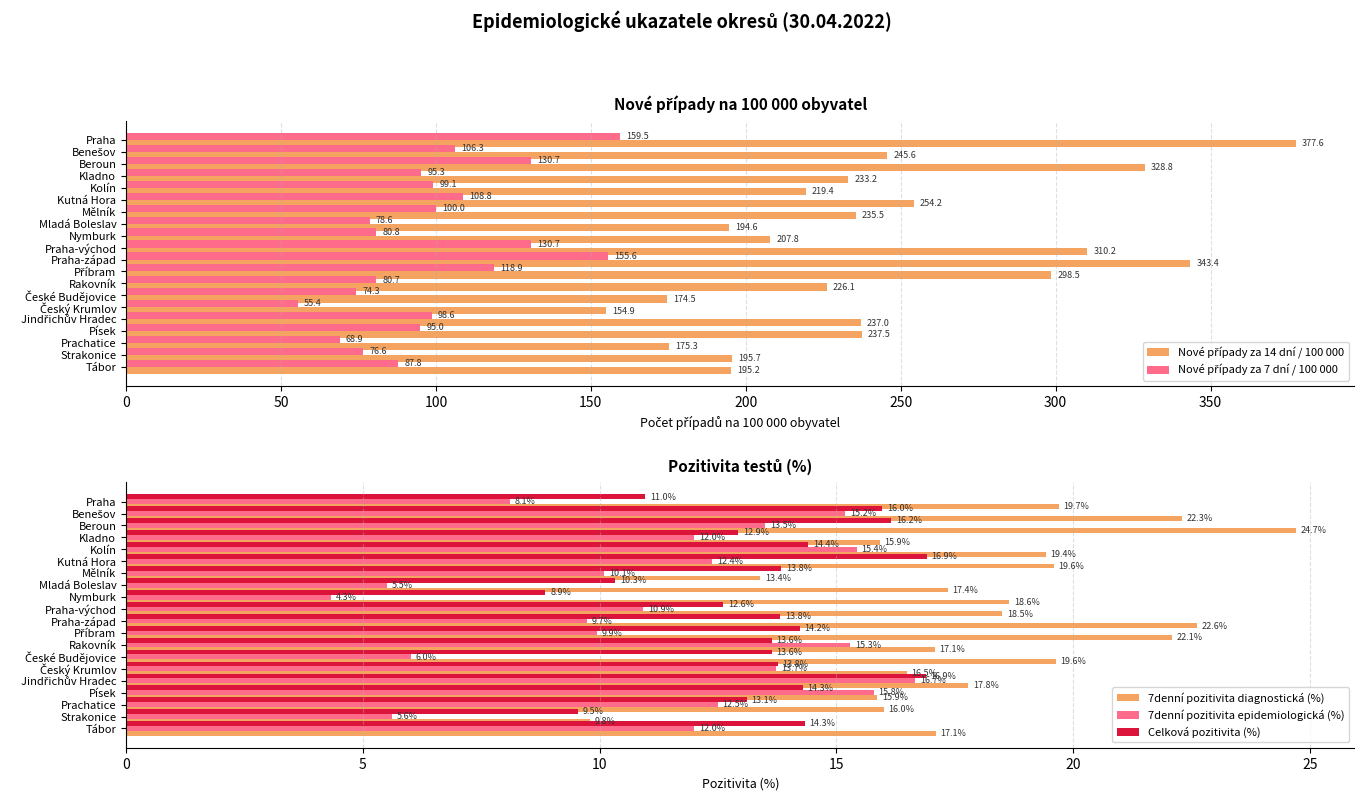

What is the maximum value for Celková pozitivita (%)?

16.9